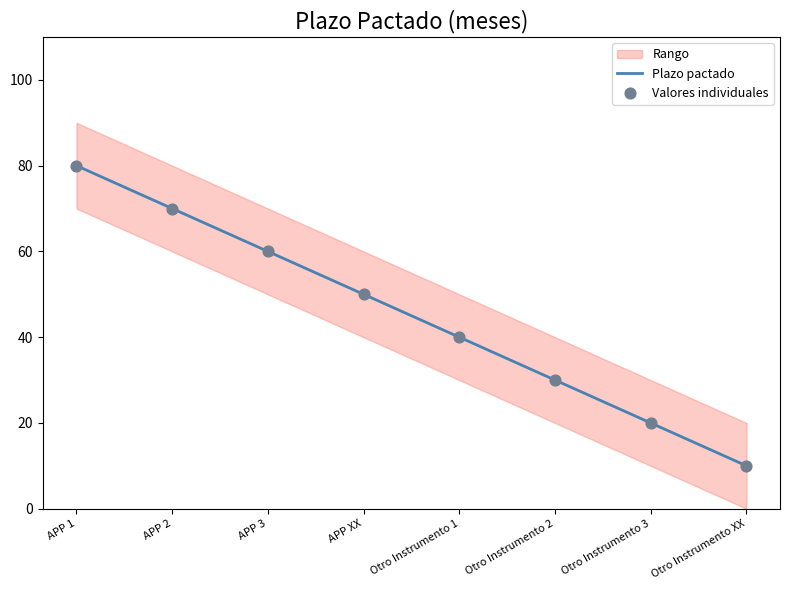

Is the value of Plazo pactado at APP 3 greater than the value of Valores individuales at APP XX?

Yes